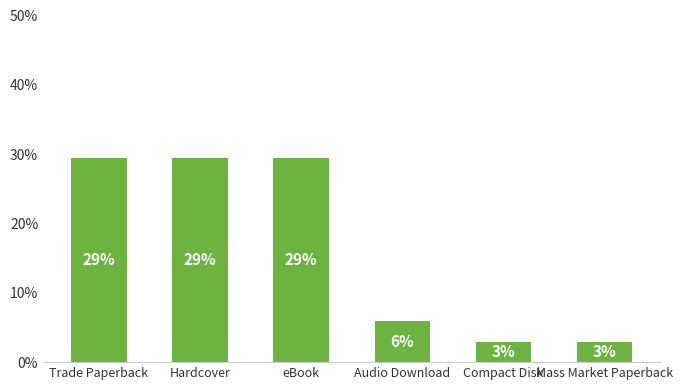

Reading left to right, transcribe all the data shown in this chart.

0.3	0.3	0.3	0.1	0.0	0.0